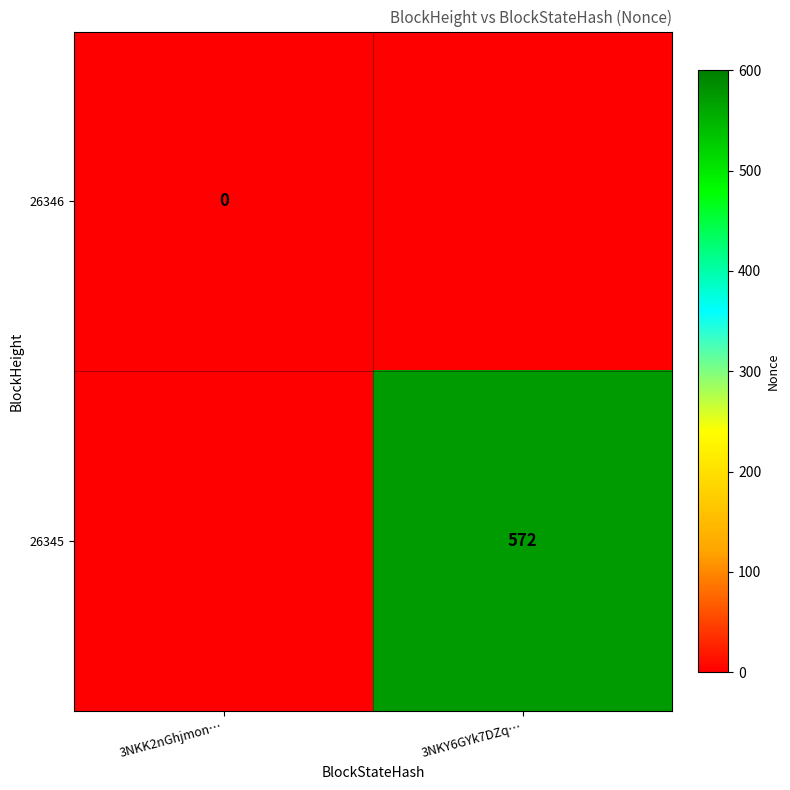

True or false: 26345 has a value of 572 at 3NKY6GYk7DZq….

True